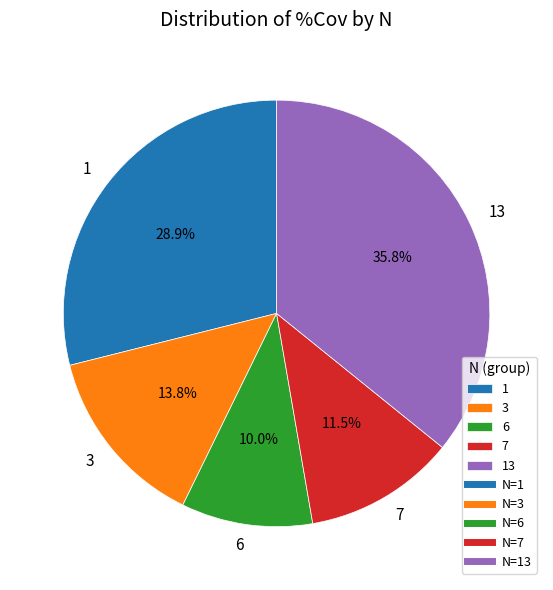

Approximately how many times larger is the value at 6 compared to 1?

0.3